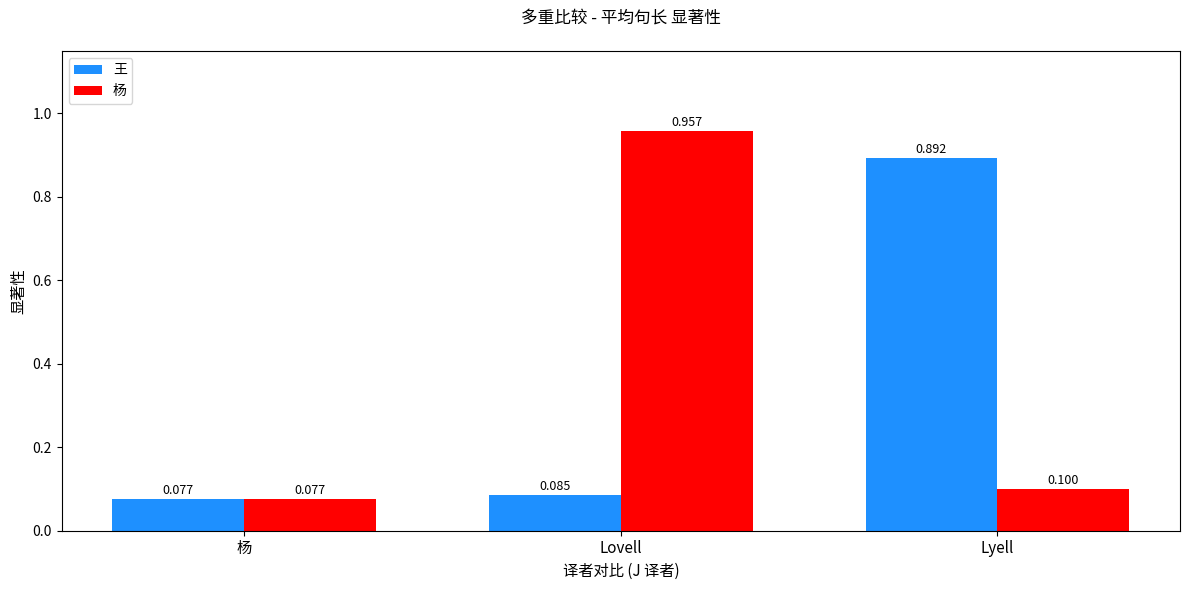

Between 杨 and Lyell, which series saw the biggest shift?

王